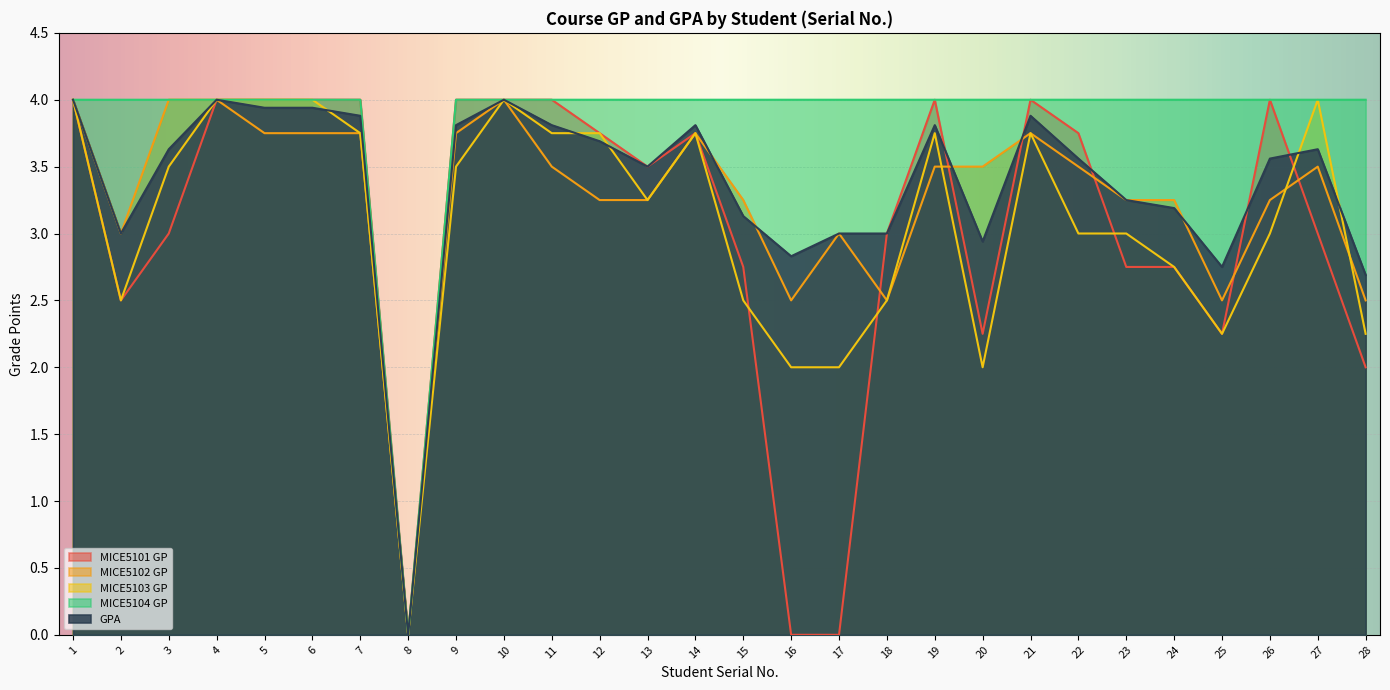

Reading right to left, extract all data points from this chart.

MICE5101 GP: 2.0	3.0	4.0	2.2	2.8	2.8	3.8	4.0	2.2	4.0	3.0	0.0	0.0	2.8	3.8	3.5	3.8	4.0	4.0	4.0	0.0	4.0	4.0	4.0	4.0	3.0	2.5	4.0
MICE5102 GP: 2.5	3.5	3.2	2.5	3.2	3.2	3.5	3.8	3.5	3.5	2.5	3.0	2.5	3.2	3.8	3.2	3.2	3.5	4.0	3.8	0.0	3.8	3.8	3.8	4.0	4.0	3.0	4.0
MICE5103 GP: 2.2	4.0	3.0	2.2	2.8	3.0	3.0	3.8	2.0	3.8	2.5	2.0	2.0	2.5	3.8	3.2	3.8	3.8	4.0	3.5	0.0	3.8	4.0	4.0	4.0	3.5	2.5	4.0
MICE5104 GP: 4.0	4.0	4.0	4.0	4.0	4.0	4.0	4.0	4.0	4.0	4.0	4.0	4.0	4.0	4.0	4.0	4.0	4.0	4.0	4.0	0.0	4.0	4.0	4.0	4.0	4.0	4.0	4.0
GPA: 2.7	3.6	3.6	2.8	3.2	3.2	3.6	3.9	2.9	3.8	3.0	3.0	2.8	3.1	3.8	3.5	3.7	3.8	4.0	3.8	0.0	3.9	3.9	3.9	4.0	3.6	3.0	4.0